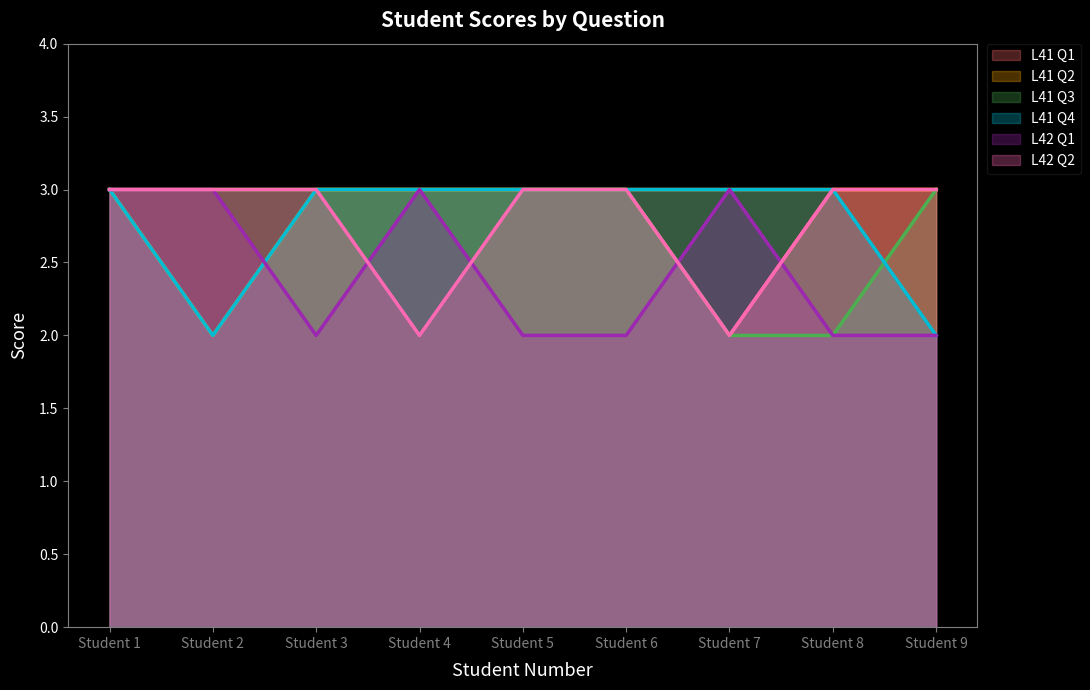

What is the spread (max minus min) of values at Student 7?

1